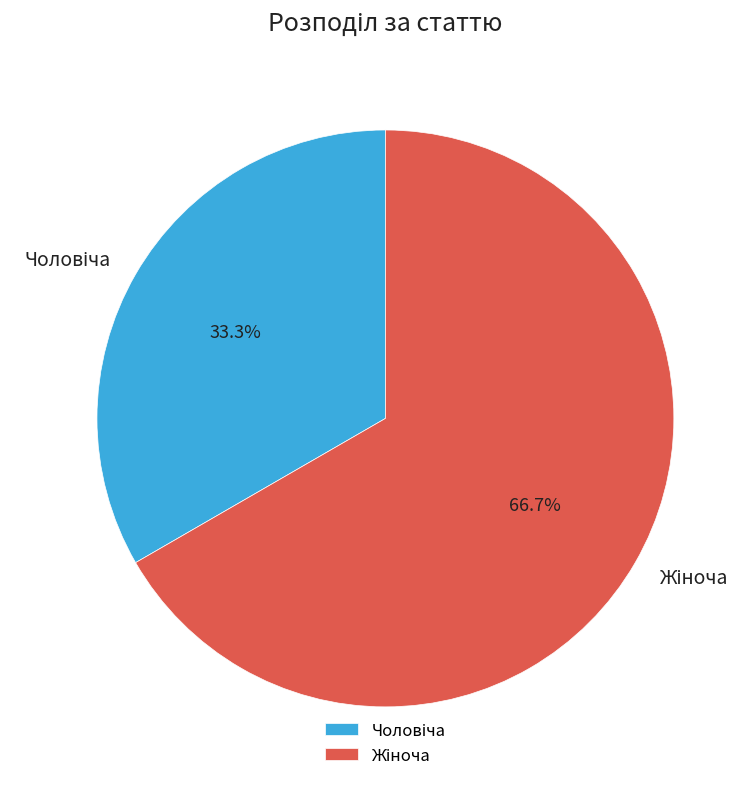

Is there a majority slice in this chart?

Yes